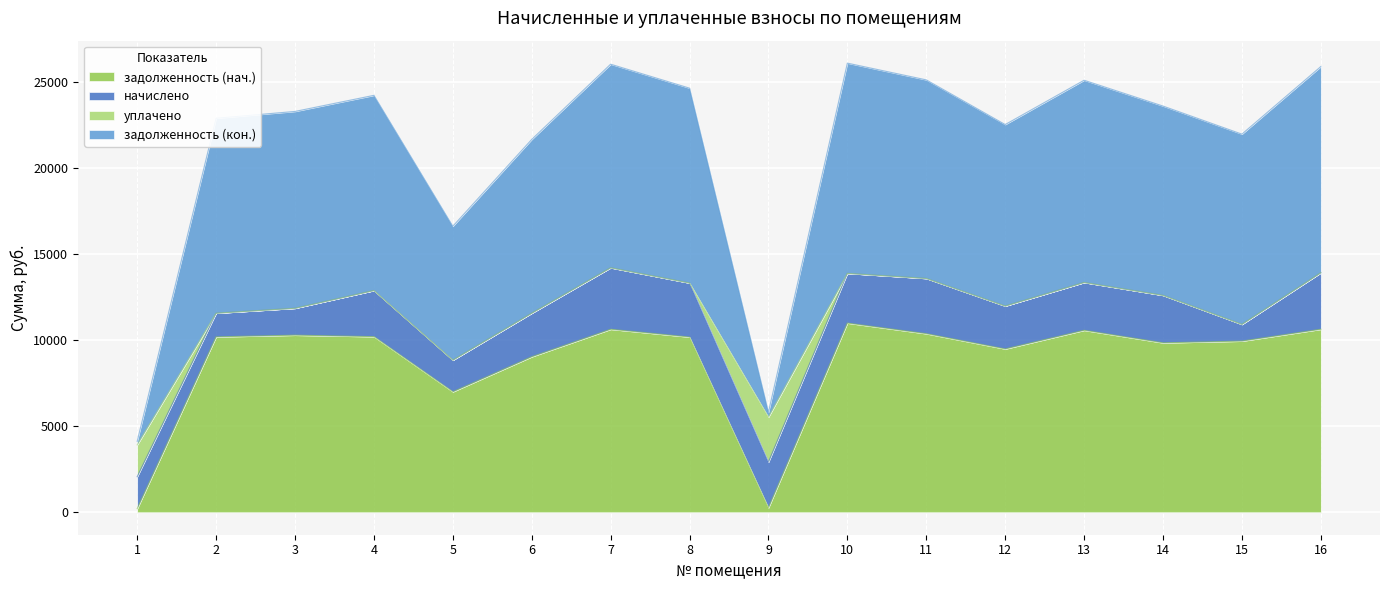

True or false: задолженность (кон.) and задолженность (нач.) cross at least once.

False